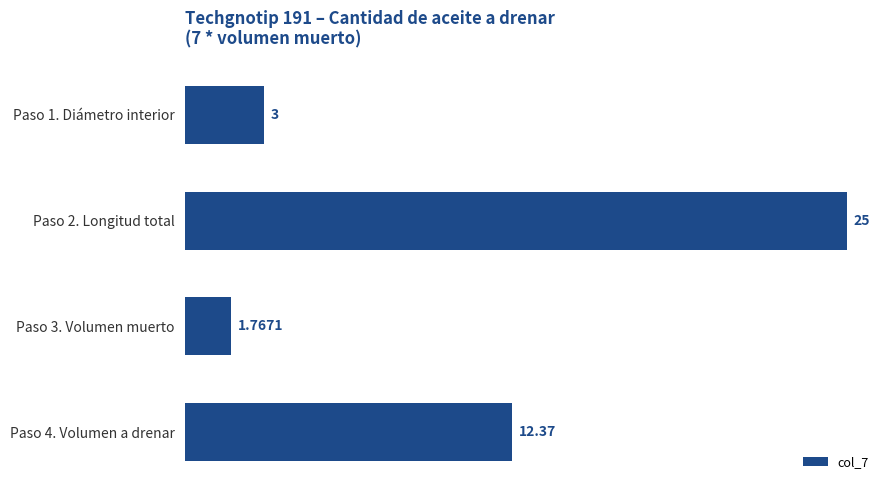

Rank the categories by value from highest to lowest.

Paso 2. Longitud total, Paso 4. Volumen a drenar, Paso 1. Diámetro interior, Paso 3. Volumen muerto